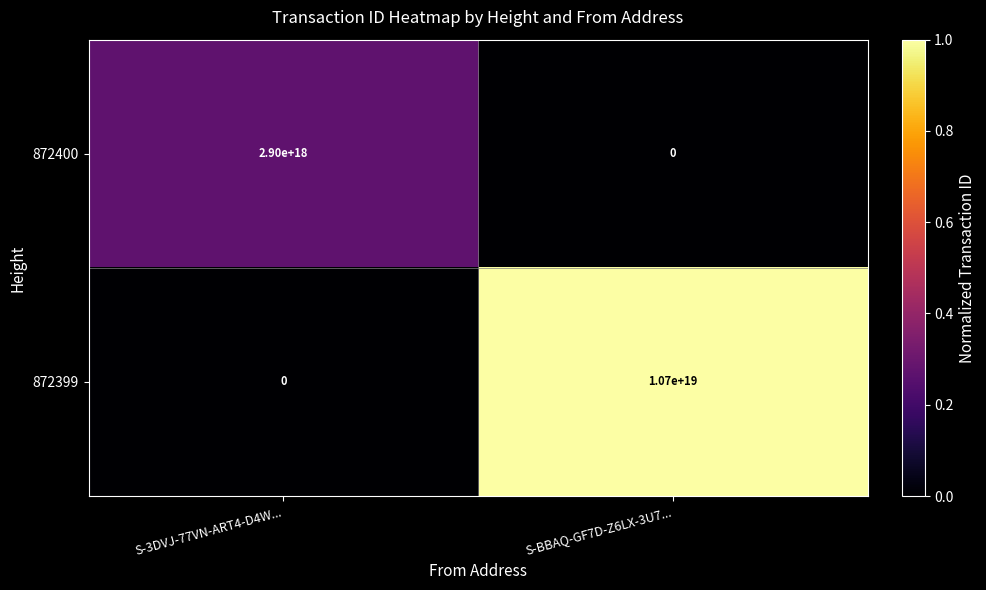

Count the number of categories in the chart.

2